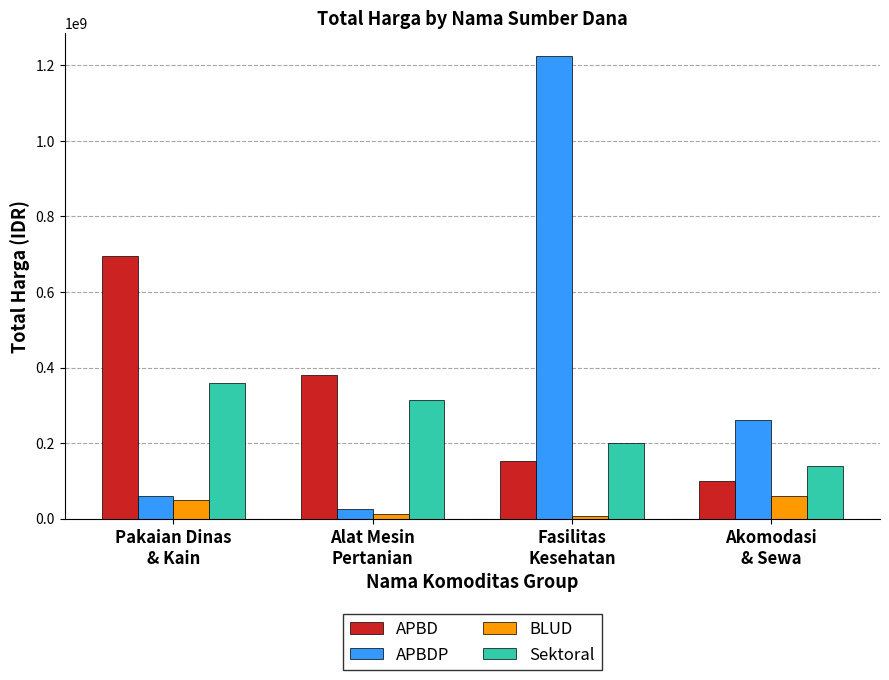

Rank the categories by APBDP value from highest to lowest.

Fasilitas
Kesehatan, Akomodasi
& Sewa, Pakaian Dinas
& Kain, Alat Mesin
Pertanian